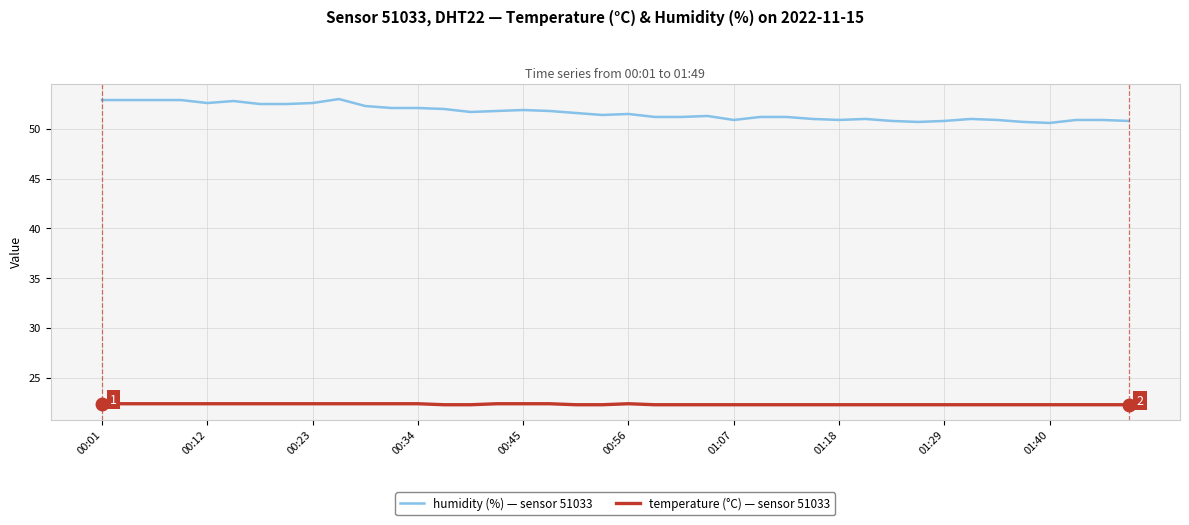

What is the smallest value displayed?

22.3